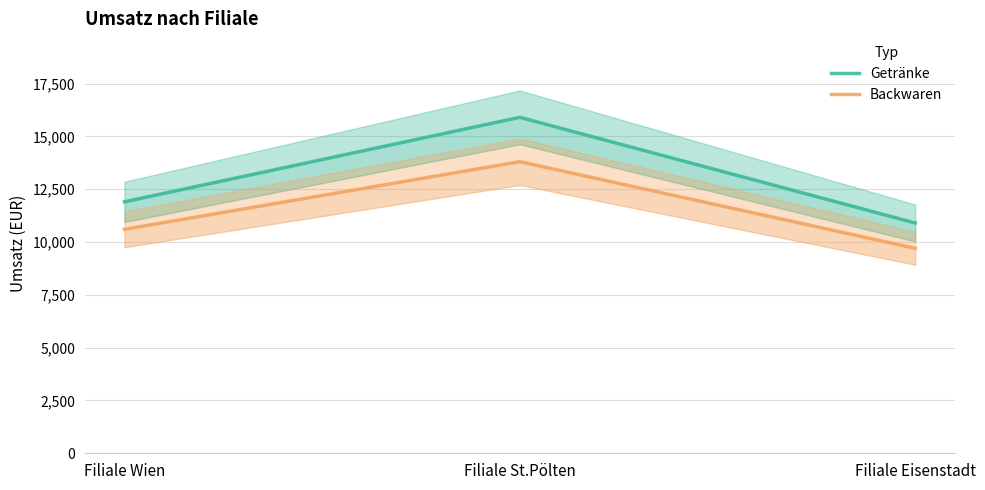

What is the label of the 2nd point from the left?

Filiale St.Pölten